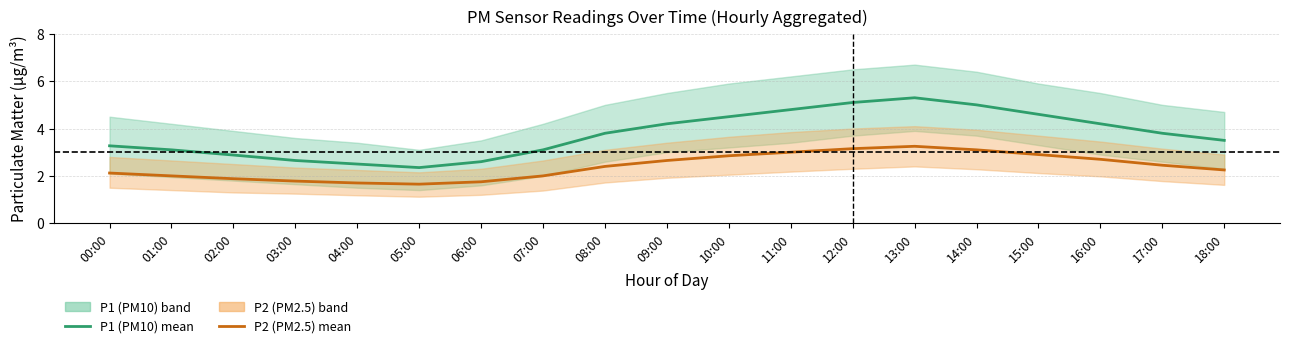

Between 04:00 and 11:00, which is larger?

11:00